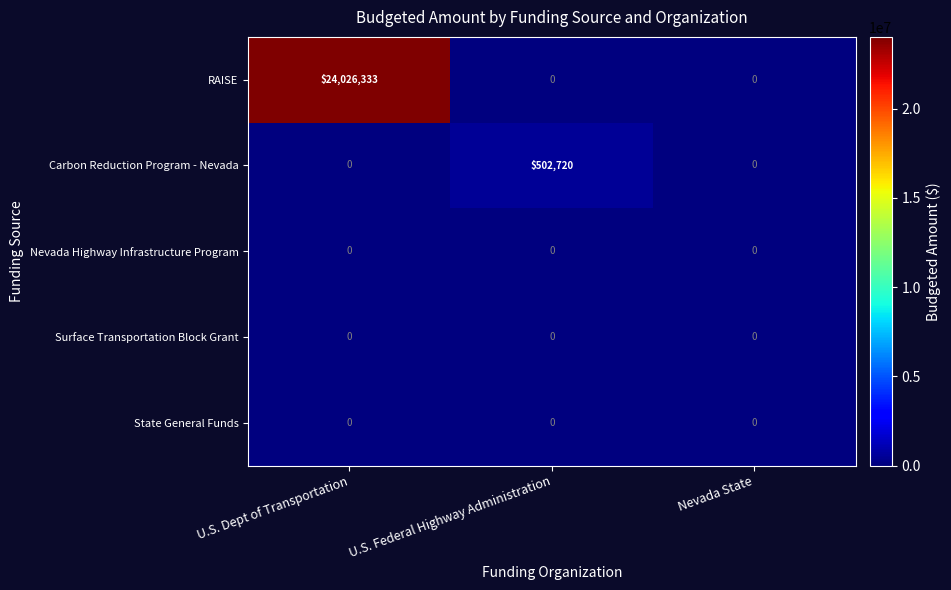

How many distinct data groups are displayed?

5